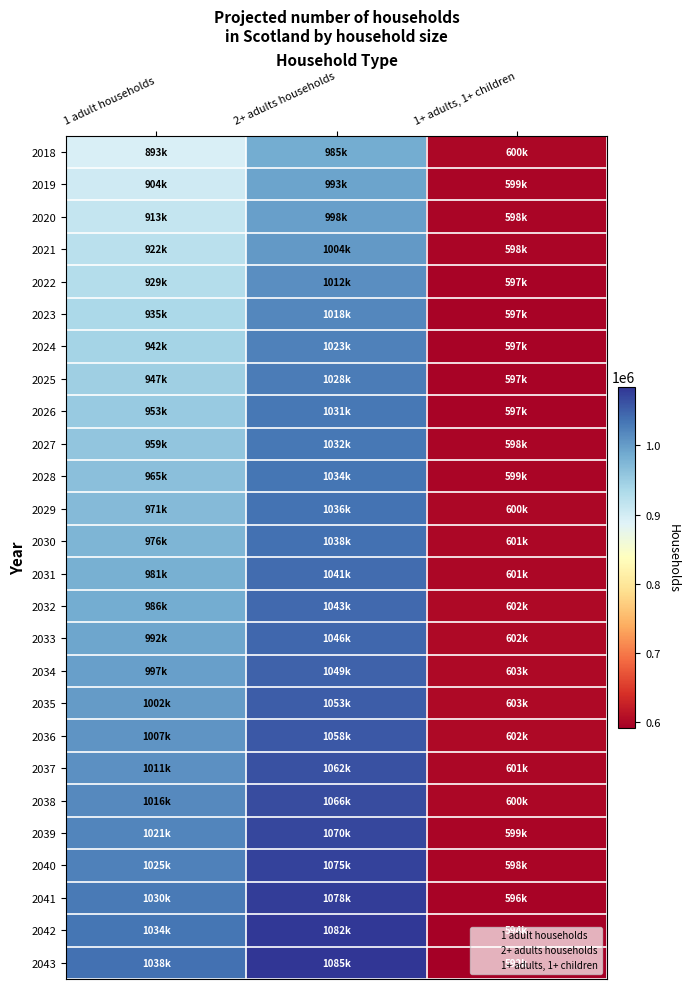

List the series in order of their peak value, highest first.

2043, 2042, 2041, 2040, 2039, 2038, 2037, 2036, 2035, 2034, 2033, 2032, 2031, 2030, 2029, 2028, 2027, 2026, 2025, 2024, 2023, 2022, 2021, 2020, 2019, 2018